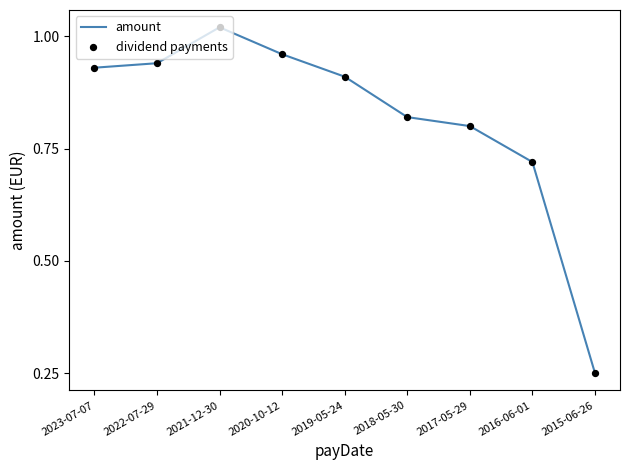

Where is the data nearest to the value 0?

2015-06-26